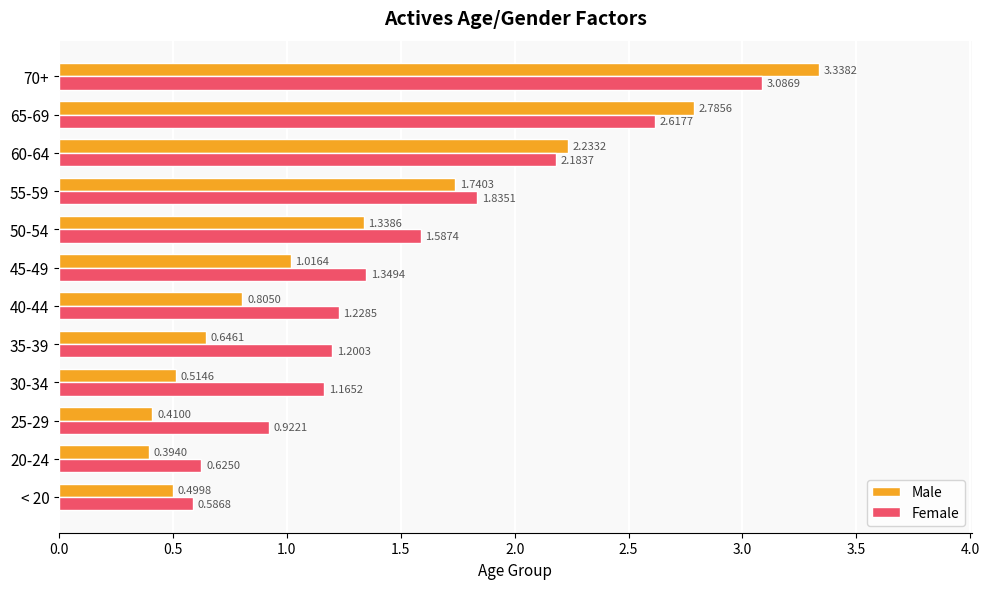

How many values in the Male series are below 1?

6